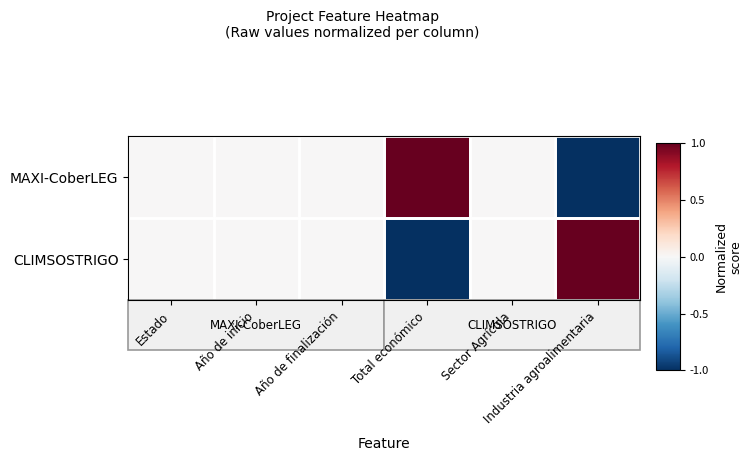

How many CLIMSOSTRIGO values are between 0 and 1?

5